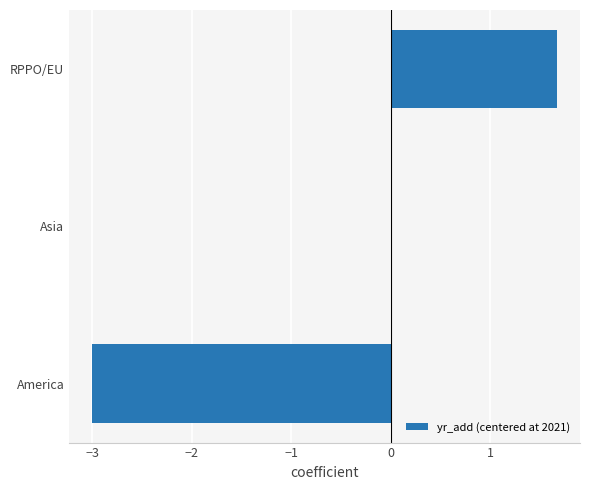

The chart shows a value of 0.0 at Asia. True or false?

True